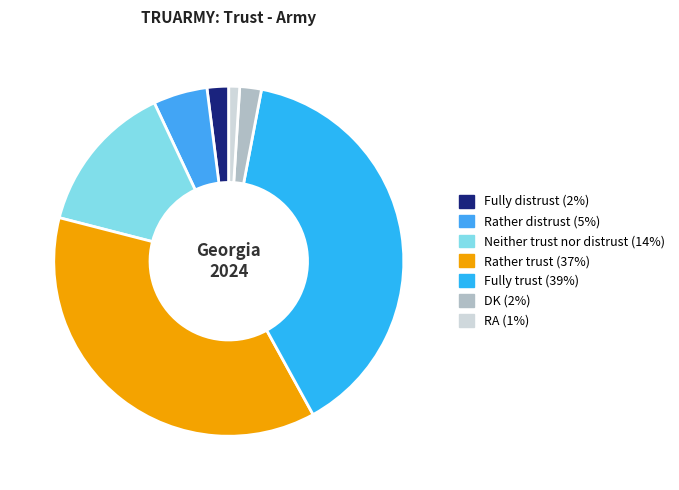

What percentage is the DK slice, to the nearest percent?

2%